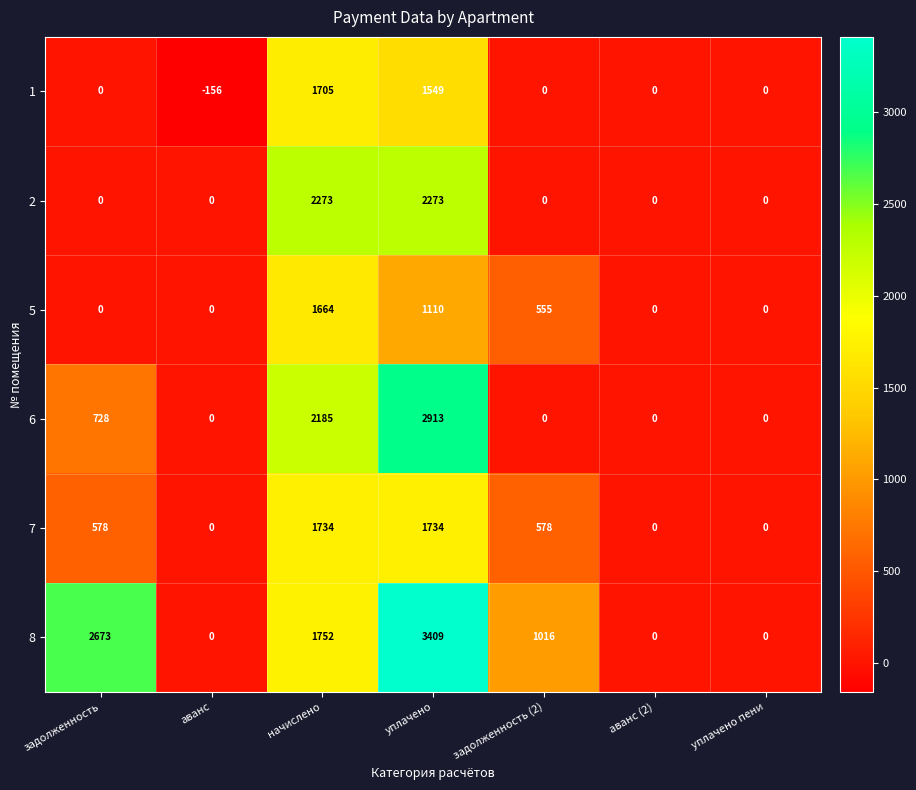

What is the difference between the maximum and minimum values in the 5 series?

1664